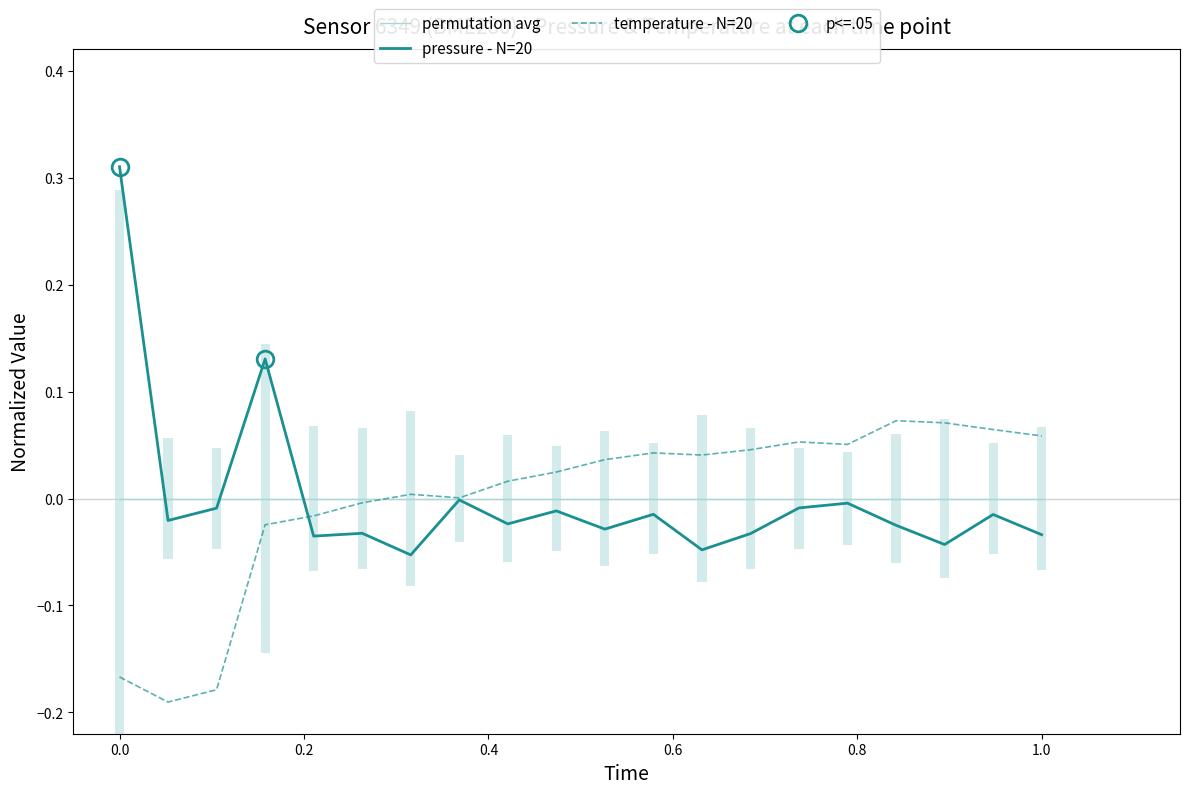

True or false: permutation avg has more than 0 points higher than both neighbors.

False